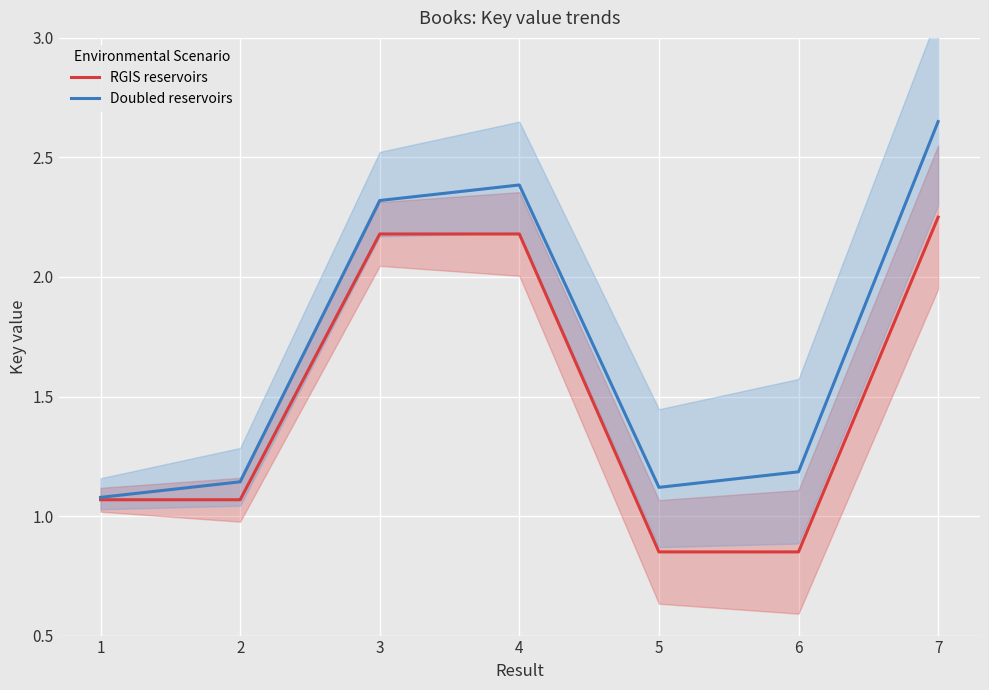

What is the total value across all series at 3?

4.5